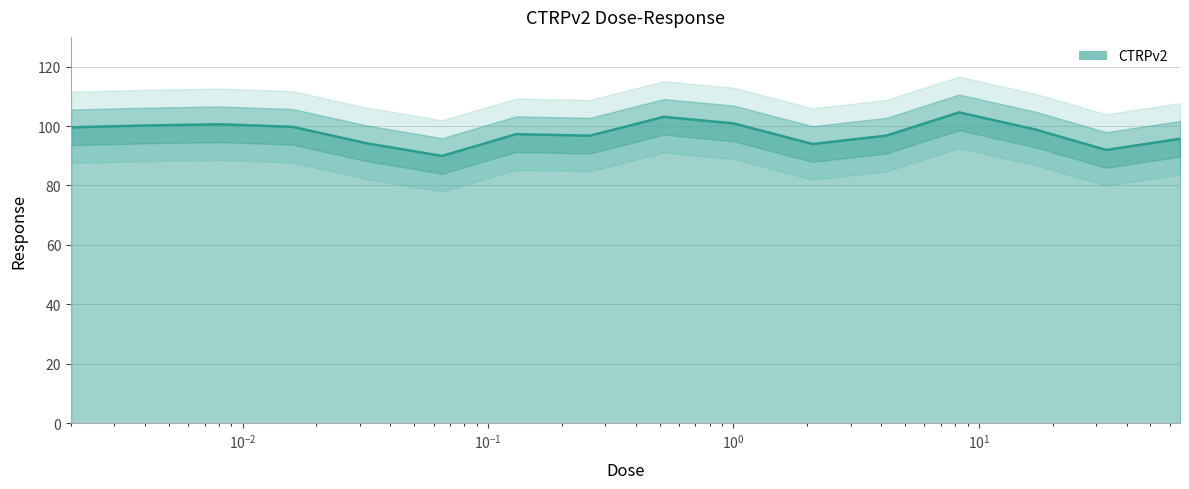

Reading left to right, transcribe all the data shown in this chart.

99.6	100.2	100.6	99.7	94.2	89.9	97.3	96.8	103.1	100.9	94.0	96.8	104.6	98.8	92.0	95.7